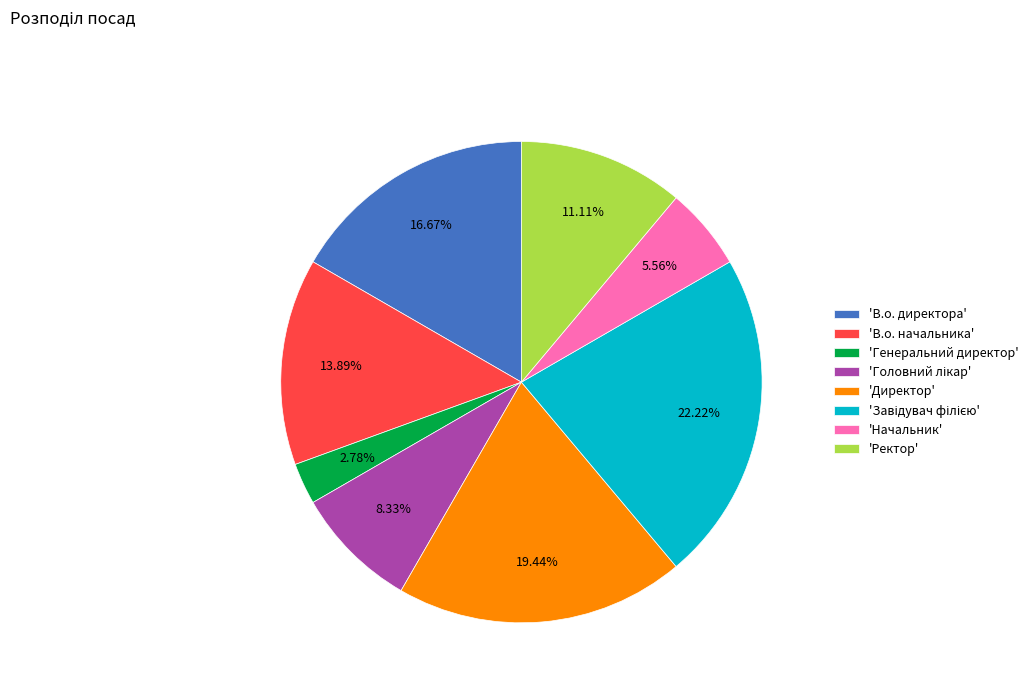

Which category has the smallest portion of the pie?

'Генеральний директор'